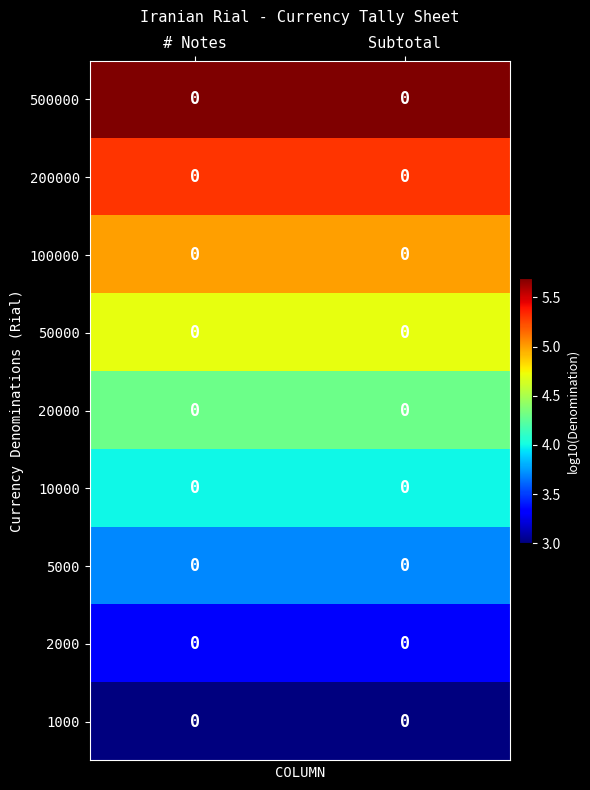

Rank the categories by 500000 value from highest to lowest.

# Notes, Subtotal